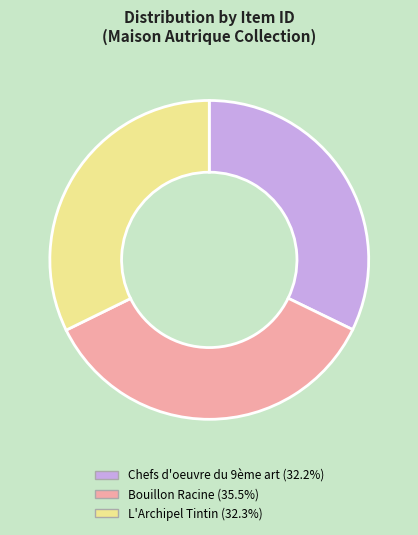

Which category has the biggest portion of the pie?

Bouillon Racine